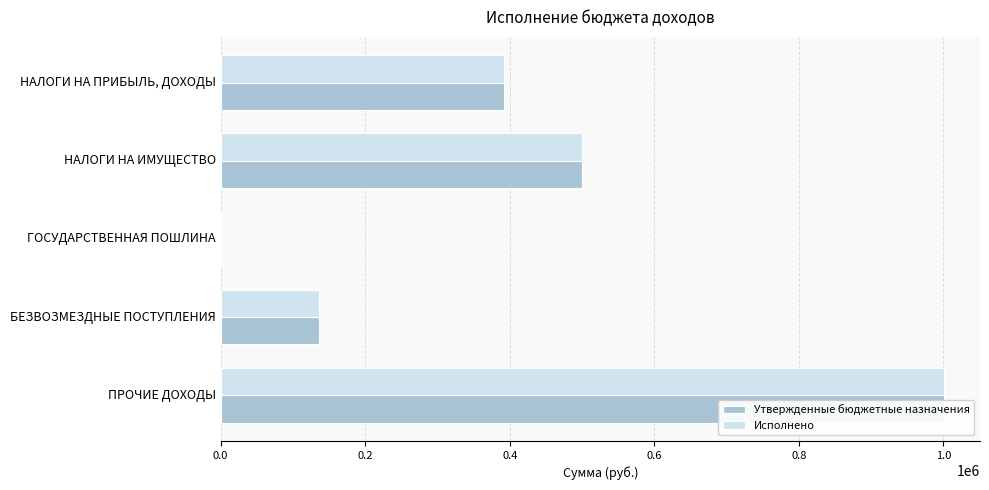

List the series in order of their overall mean, highest first.

Утвержденные бюджетные назначения, Исполнено